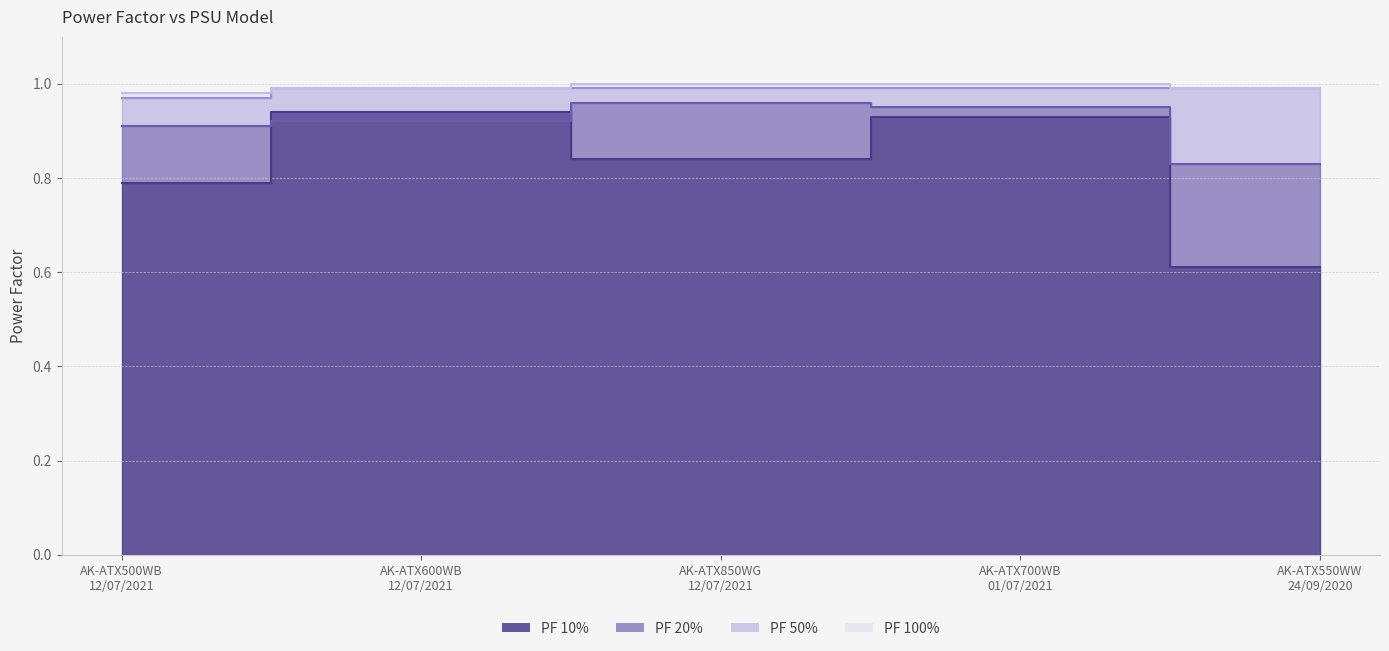

Reading left to right, transcribe all the data shown in this chart.

PF 10%: AK-ATX500WB
12/07/2021=0.8	AK-ATX600WB
12/07/2021=0.9	AK-ATX850WG
12/07/2021=0.8	AK-ATX700WB
01/07/2021=0.9	AK-ATX550WW
24/09/2020=0.6
PF 20%: AK-ATX500WB
12/07/2021=0.9	AK-ATX600WB
12/07/2021=0.9	AK-ATX850WG
12/07/2021=1.0	AK-ATX700WB
01/07/2021=0.9	AK-ATX550WW
24/09/2020=0.8
PF 50%: AK-ATX500WB
12/07/2021=1.0	AK-ATX600WB
12/07/2021=1.0	AK-ATX850WG
12/07/2021=1.0	AK-ATX700WB
01/07/2021=1.0	AK-ATX550WW
24/09/2020=1.0
PF 100%: AK-ATX500WB
12/07/2021=1.0	AK-ATX600WB
12/07/2021=1.0	AK-ATX850WG
12/07/2021=1.0	AK-ATX700WB
01/07/2021=1.0	AK-ATX550WW
24/09/2020=1.0